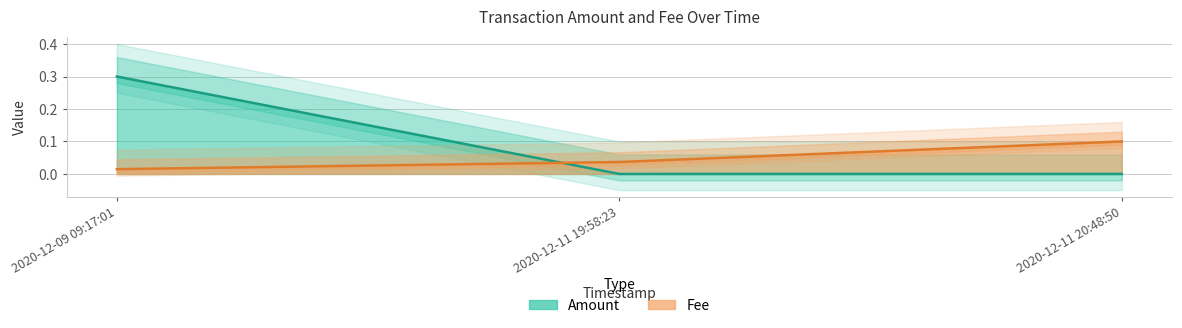

At which category is the sum across all series the highest?

2020-12-09 09:17:01